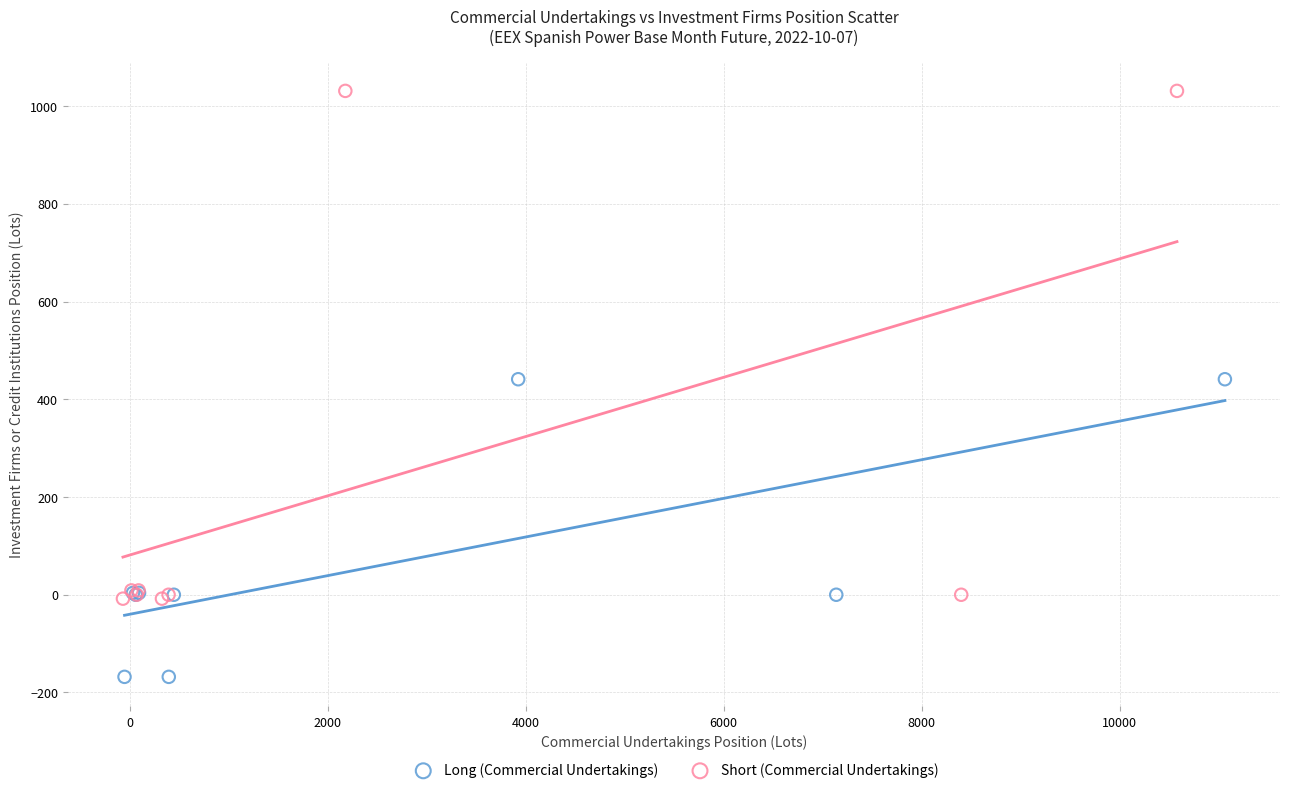

Which series has the widest spread of Y values?

Short (Commercial Undertakings)